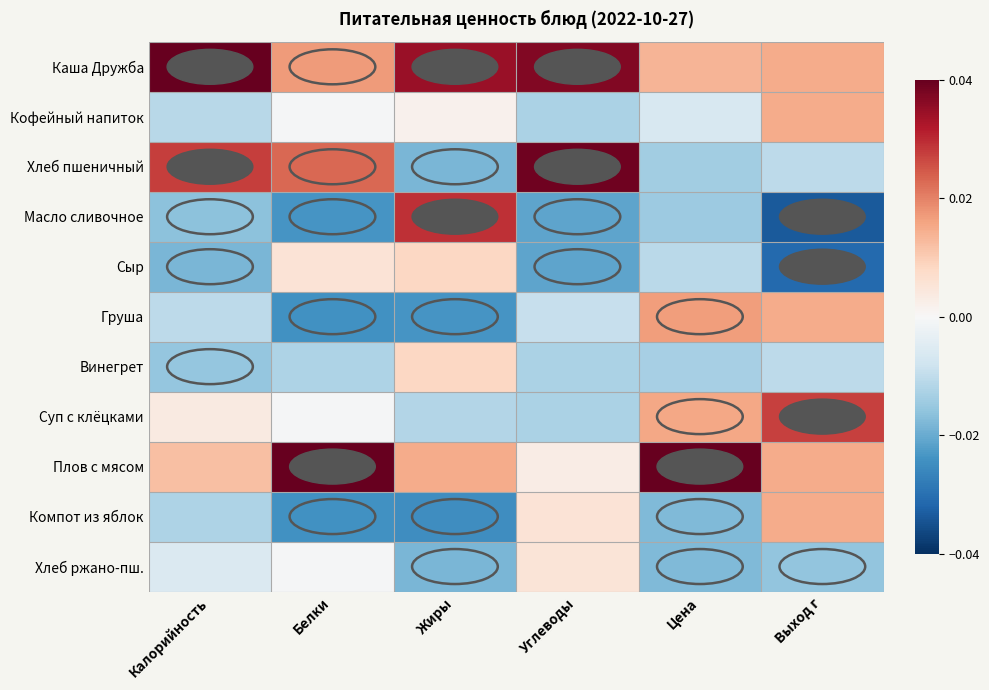

At which category is the sum across all series the highest?

Выход г